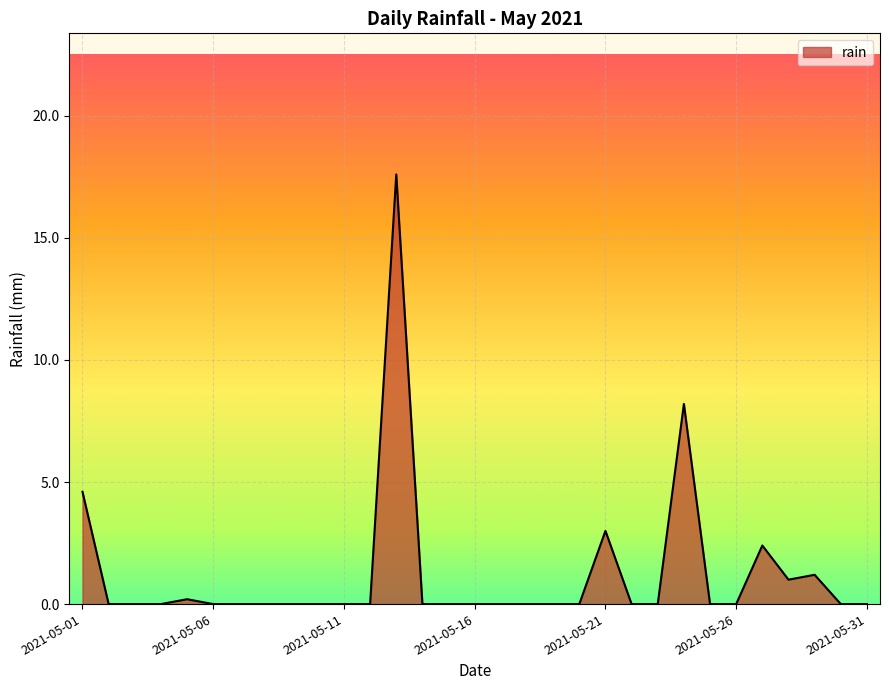

What is the difference between the maximum and minimum values?

17.6